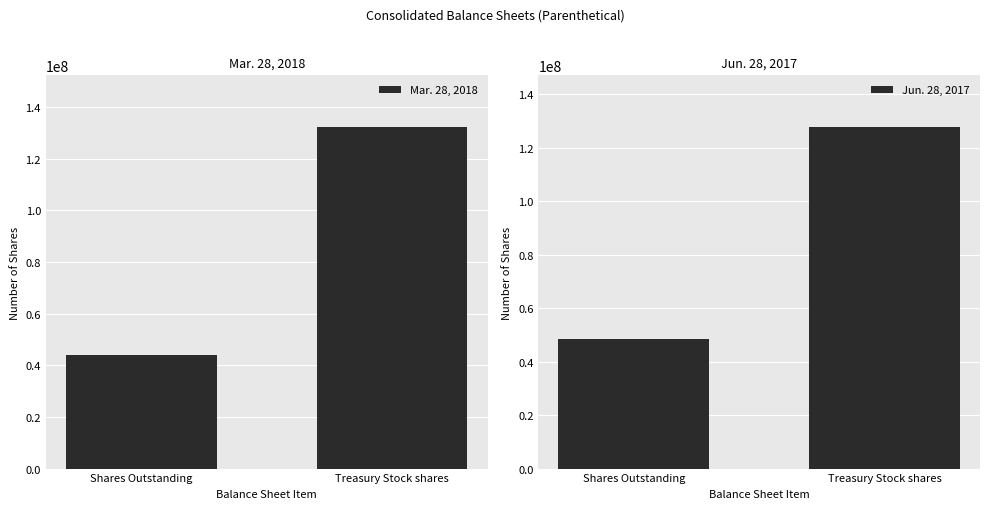

Reading right to left, list all the values displayed in this chart.

Mar. 28, 2018: 132402902	43843747
Jun. 28, 2017: 127805928	48440721